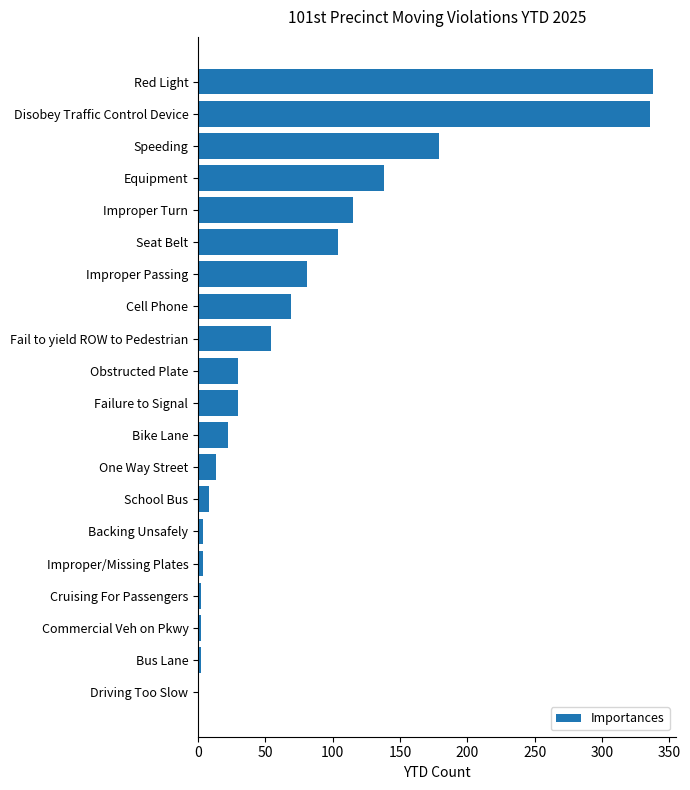

What is the greatest value displayed?

338